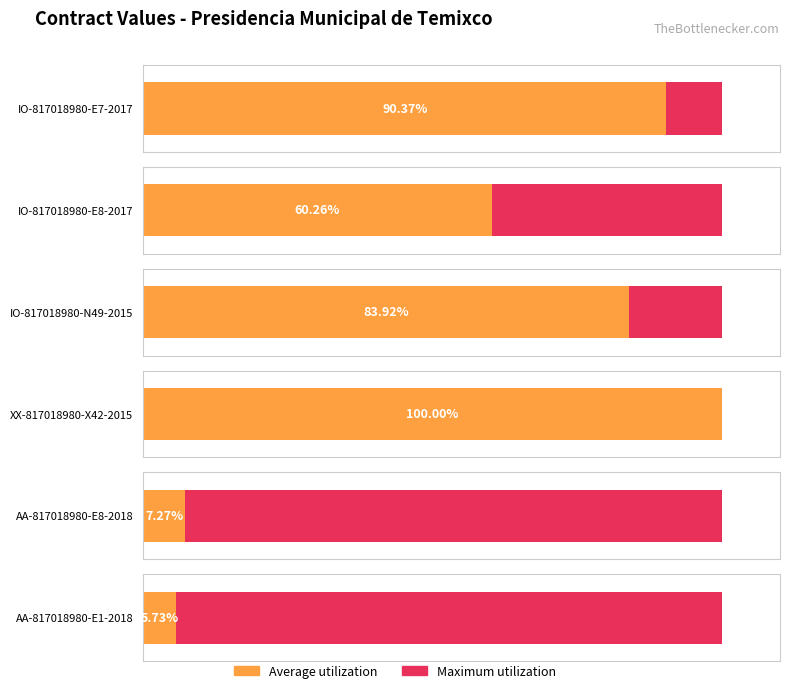

At which label does Maximum utilization first exceed 2383861?

IO-817018980-E7-2017